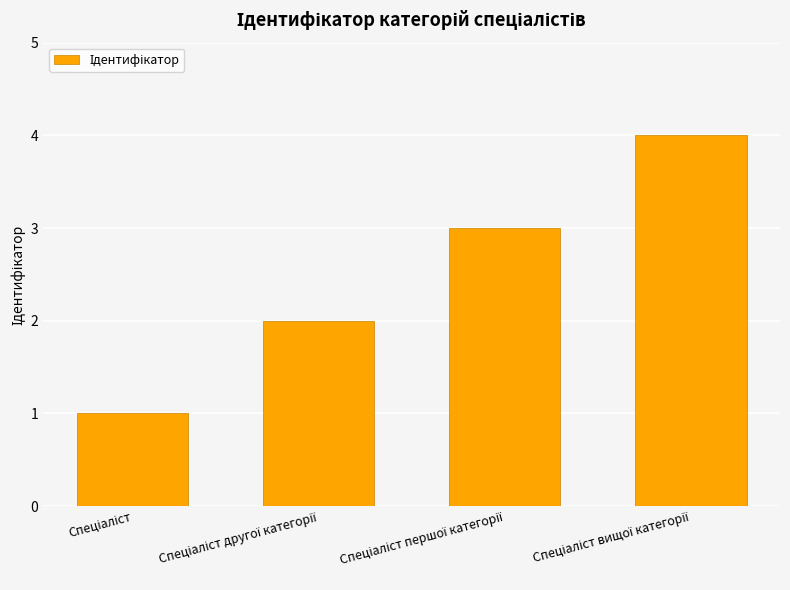

How many distinct data groups are displayed?

1